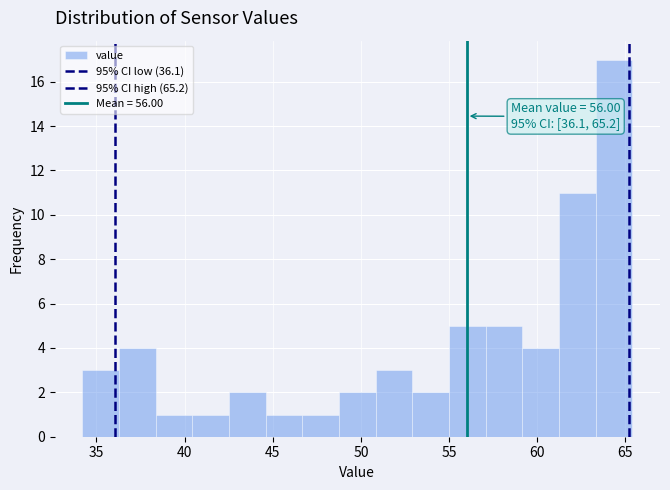

Which range on the x-axis has the tallest bar?

63.5 to 65.5